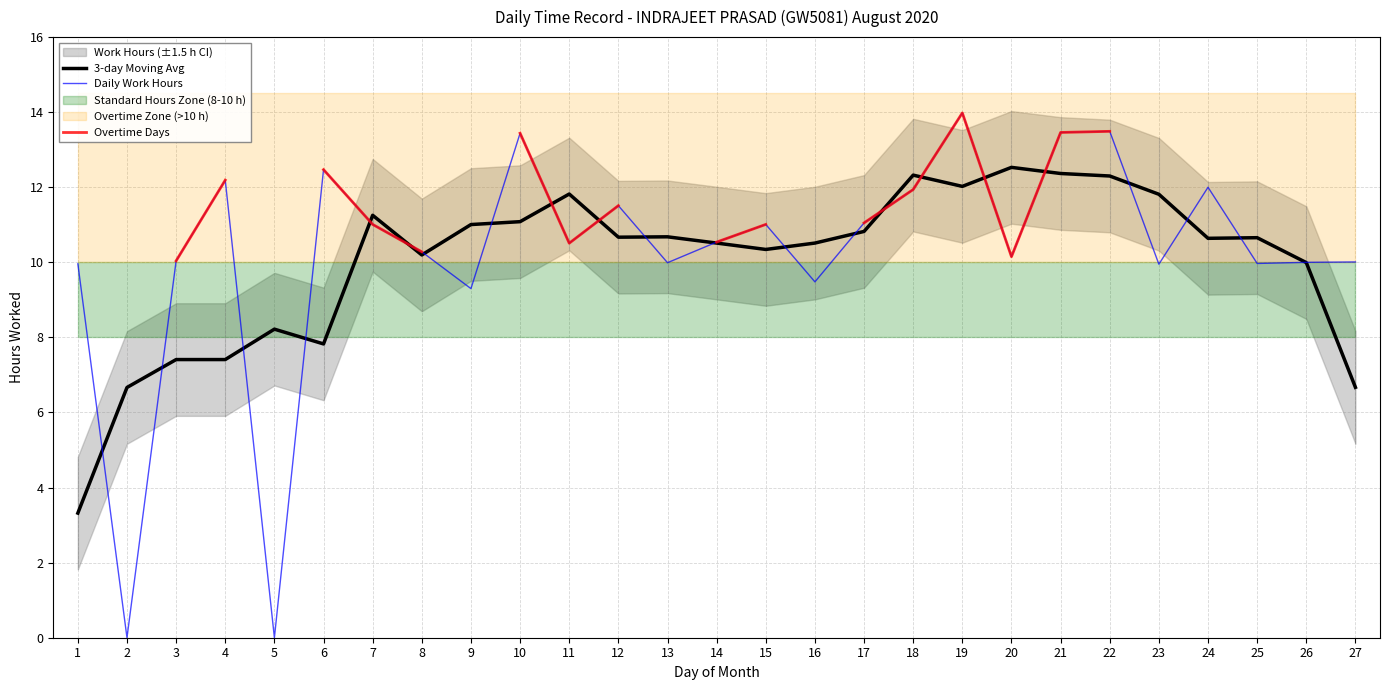

Rank the categories by 3-day Moving Avg value from highest to lowest.

20, 21, 18, 22, 19, 11, 23, 7, 10, 9, 17, 13, 12, 25, 24, 16, 14, 15, 8, 26, 5, 6, 3, 4, 27, 2, 1